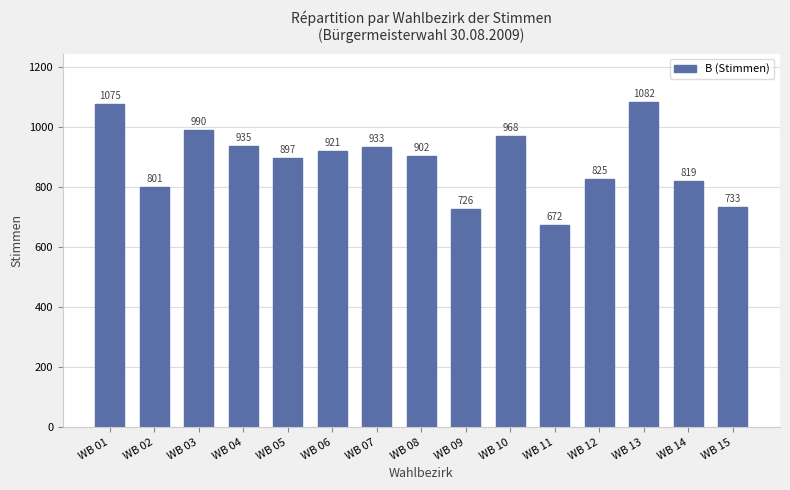

List the labels in order of value, largest first.

WB 13, WB 01, WB 03, WB 10, WB 04, WB 07, WB 06, WB 08, WB 05, WB 12, WB 14, WB 02, WB 15, WB 09, WB 11